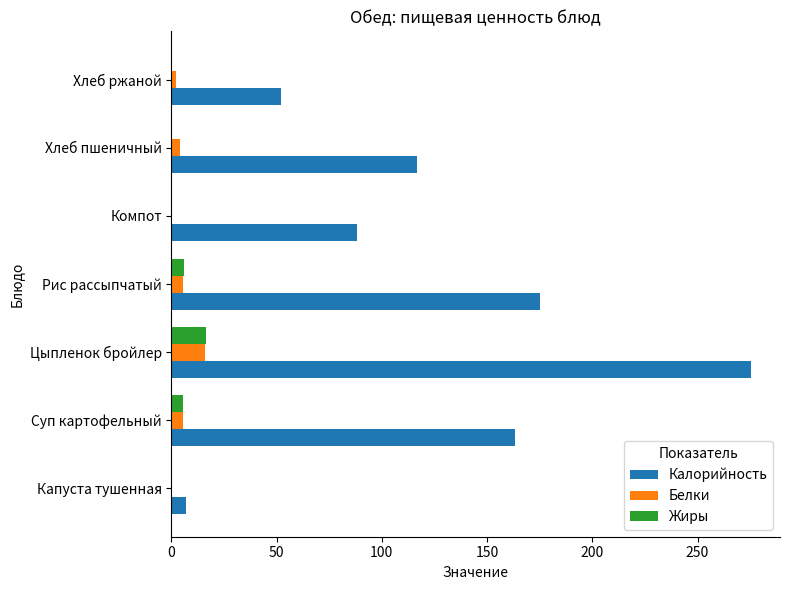

How many series are shown in this chart?

3